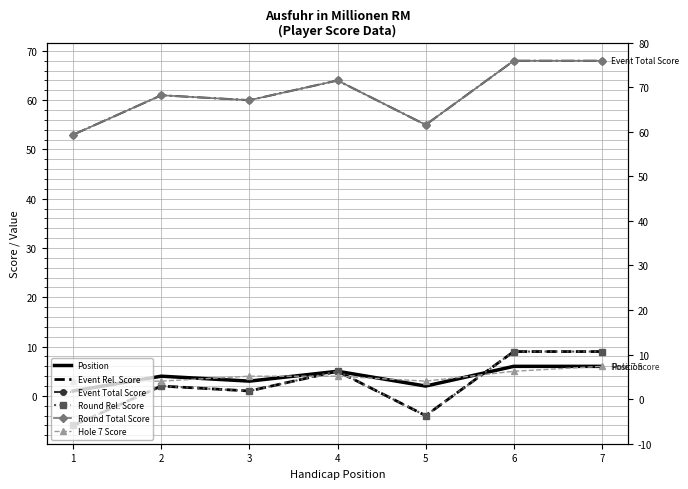

Reading left to right, transcribe all the data shown in this chart.

Position: 1	4	3	5	2	6	6
Event Rel. Score: -6	2	1	5	-4	9	9
Event Total Score: 53	61	60	64	55	68	68
Round Rel. Score: -6	2	1	5	-4	9	9
Round Total Score: 53	61	60	64	55	68	68
Hole 7 Score: 3	3	4	4	3	5	6